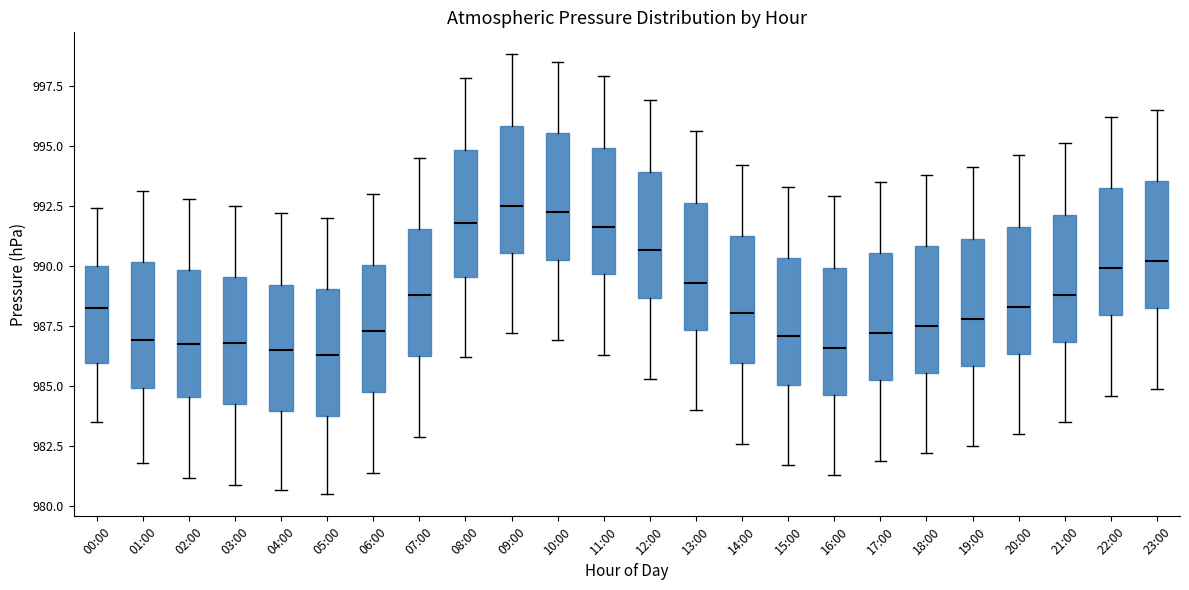

Reading left to right, transcribe this box plot: for each box, give where its median line is, the range the box spans, and where its two whiskers end, as read against the y-axis. The values are not printed on the chart, so give them approximately, as read against the axis.

00:00: median 988.5, box 986.0 to 990.0, whiskers 983.5 to 992.5
01:00: median 987.0, box 985.0 to 990.0, whiskers 982.0 to 993.0
02:00: median 987.0, box 984.5 to 990.0, whiskers 981.0 to 993.0
03:00: median 987.0, box 984.5 to 989.5, whiskers 981.0 to 992.5
04:00: median 986.5, box 984.0 to 989.0, whiskers 980.5 to 992.0
05:00: median 986.5, box 984.0 to 989.0, whiskers 980.5 to 992.0
06:00: median 987.5, box 985.0 to 990.0, whiskers 981.5 to 993.0
07:00: median 989.0, box 986.5 to 991.5, whiskers 983.0 to 994.5
08:00: median 992.0, box 989.5 to 995.0, whiskers 986.0 to 998.0
09:00: median 992.5, box 990.5 to 996.0, whiskers 987.0 to 999.0
10:00: median 992.5, box 990.5 to 995.5, whiskers 987.0 to 998.5
11:00: median 991.5, box 989.5 to 995.0, whiskers 986.5 to 998.0
12:00: median 990.5, box 988.5 to 994.0, whiskers 985.5 to 997.0
13:00: median 989.5, box 987.5 to 992.5, whiskers 984.0 to 995.5
14:00: median 988.0, box 986.0 to 991.0, whiskers 982.5 to 994.0
15:00: median 987.0, box 985.0 to 990.5, whiskers 981.5 to 993.5
16:00: median 986.5, box 984.5 to 990.0, whiskers 981.5 to 993.0
17:00: median 987.0, box 985.5 to 990.5, whiskers 982.0 to 993.5
18:00: median 987.5, box 985.5 to 991.0, whiskers 982.0 to 994.0
19:00: median 988.0, box 986.0 to 991.0, whiskers 982.5 to 994.0
20:00: median 988.5, box 986.5 to 991.5, whiskers 983.0 to 994.5
21:00: median 989.0, box 987.0 to 992.0, whiskers 983.5 to 995.0
22:00: median 990.0, box 988.0 to 993.0, whiskers 984.5 to 996.0
23:00: median 990.0, box 988.5 to 993.5, whiskers 985.0 to 996.5